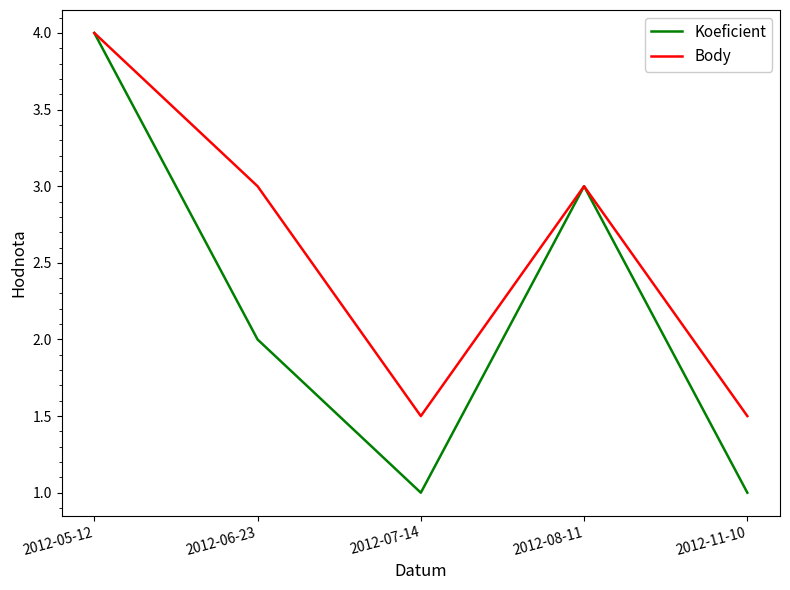

What is the approximate value of Body at 2012-08-11?

3.0